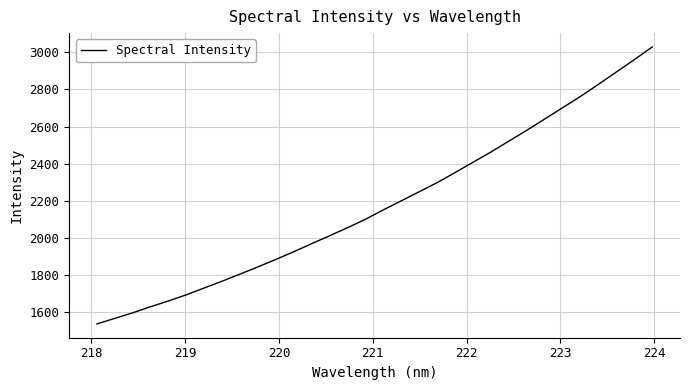

What is the difference between the second highest and minimum values?

1423.3